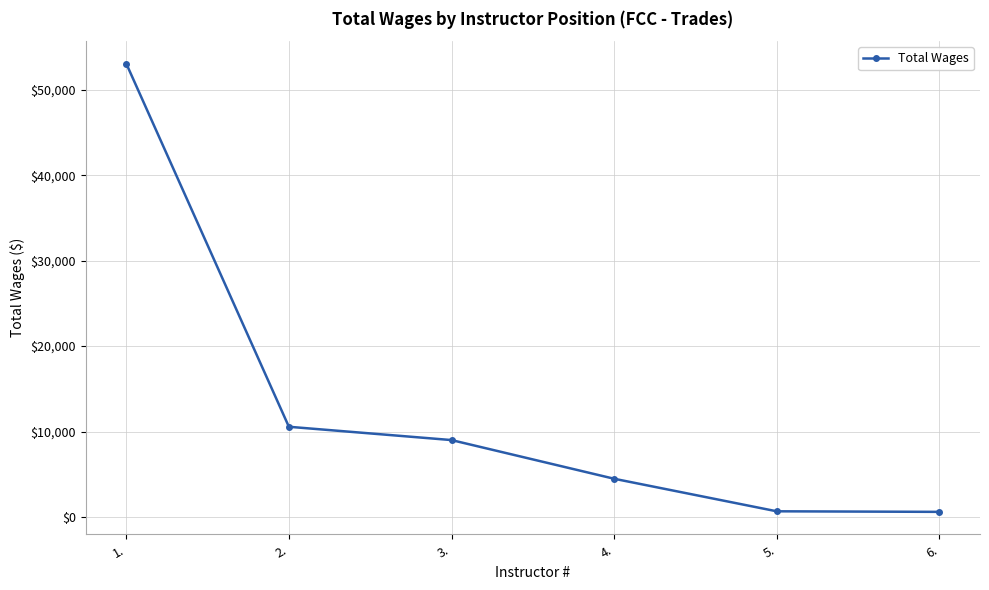

The value at 3. is 9002. True or false?

True